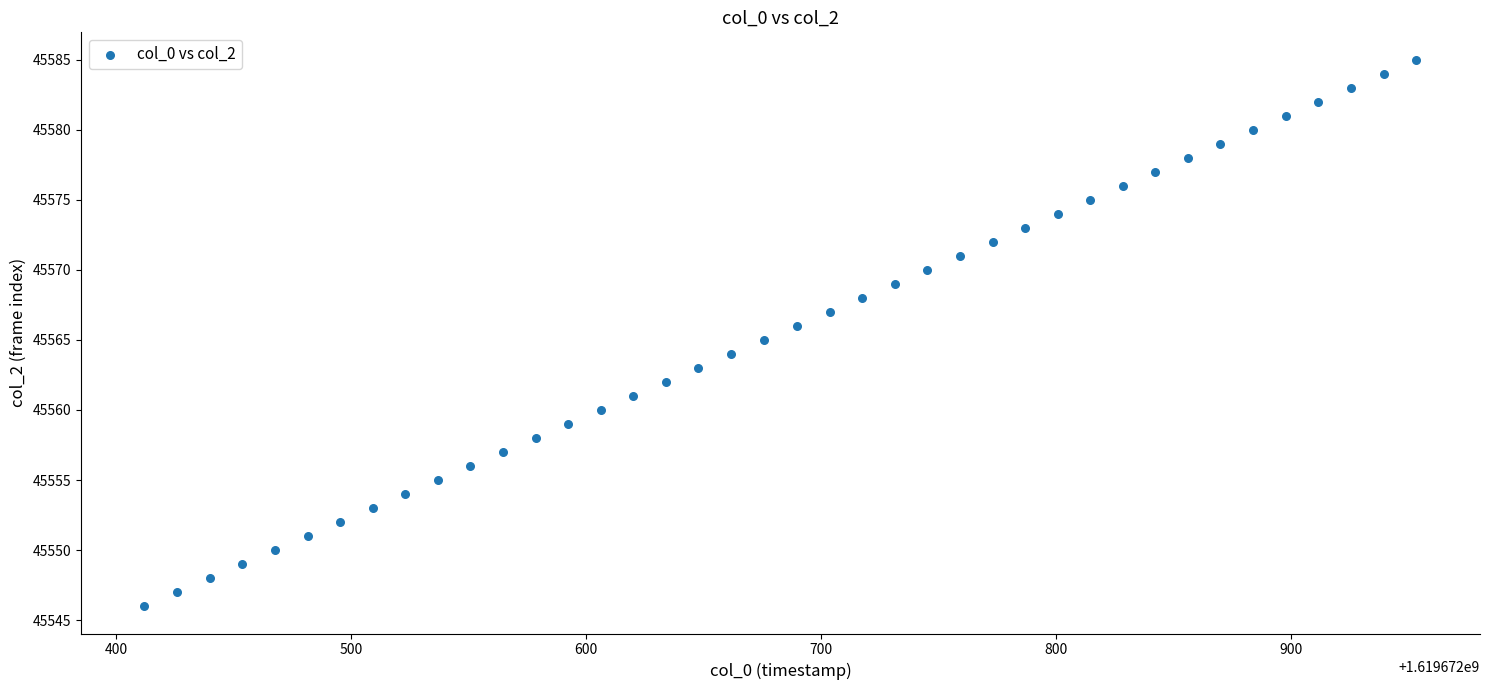

What is the range of Y values (max minus min)?

39